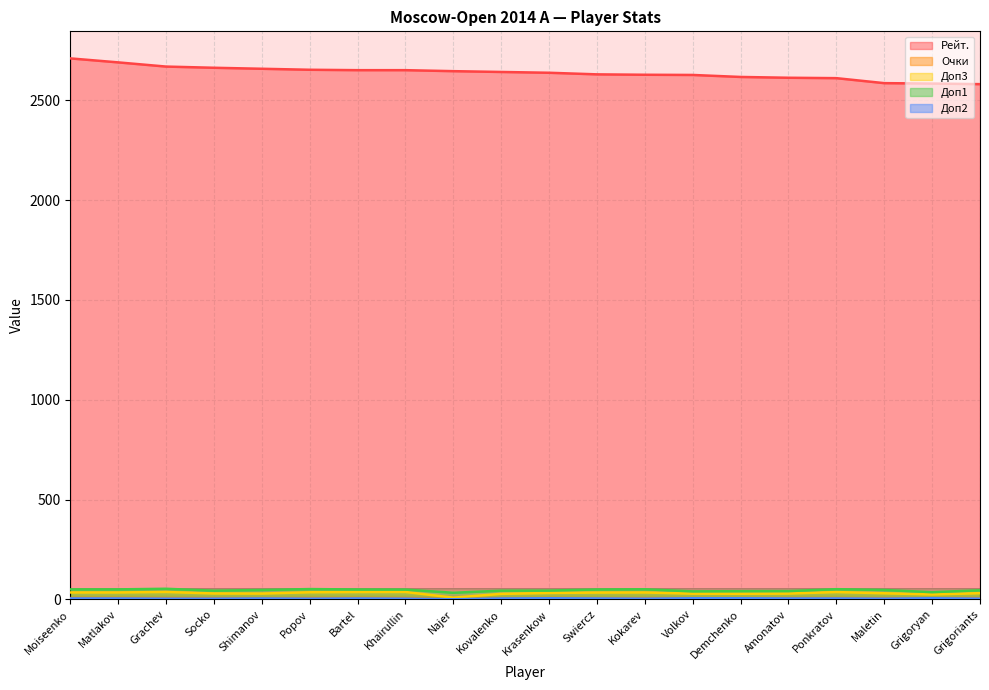

Which series has the widest spread of values?

Рейт.